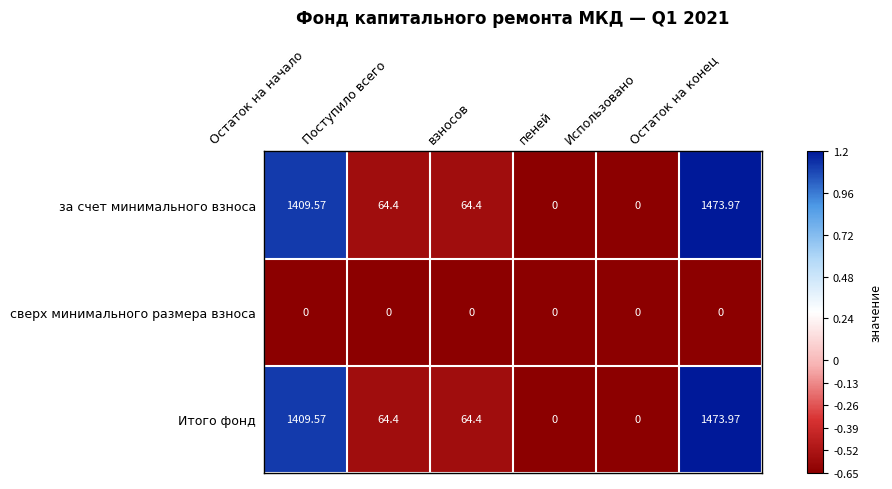

At which category is the sum across all series the highest?

Остаток на конец